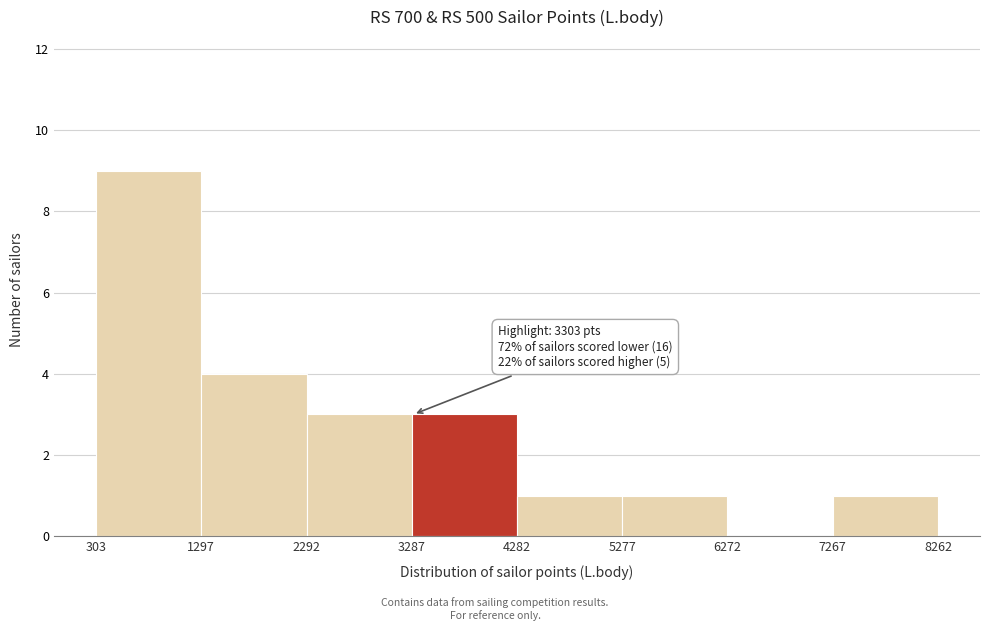

Over which range of the x-axis is the bar tallest?

303 to 1297